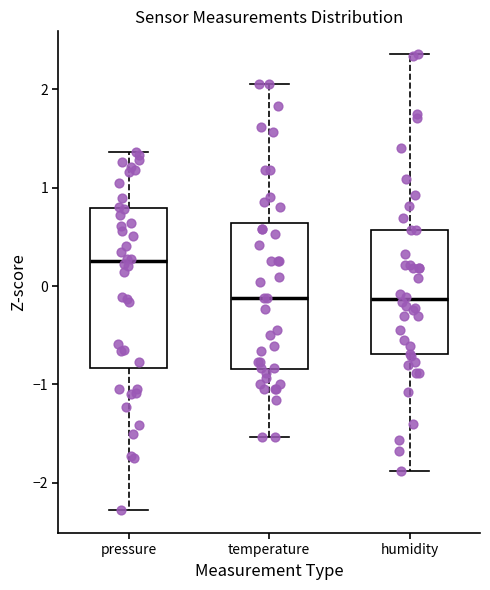

Reading left to right, read every box against the y-axis: the position of its median line, the range the box covers, and the ends of its whiskers. The values are not printed on the chart, so give them approximately, as read against the axis.

pressure: median 0.3, box -0.8 to 0.8, whiskers -2.3 to 1.4
temperature: median -0.1, box -0.8 to 0.6, whiskers -1.5 to 2.0
humidity: median -0.1, box -0.7 to 0.6, whiskers -1.9 to 2.4